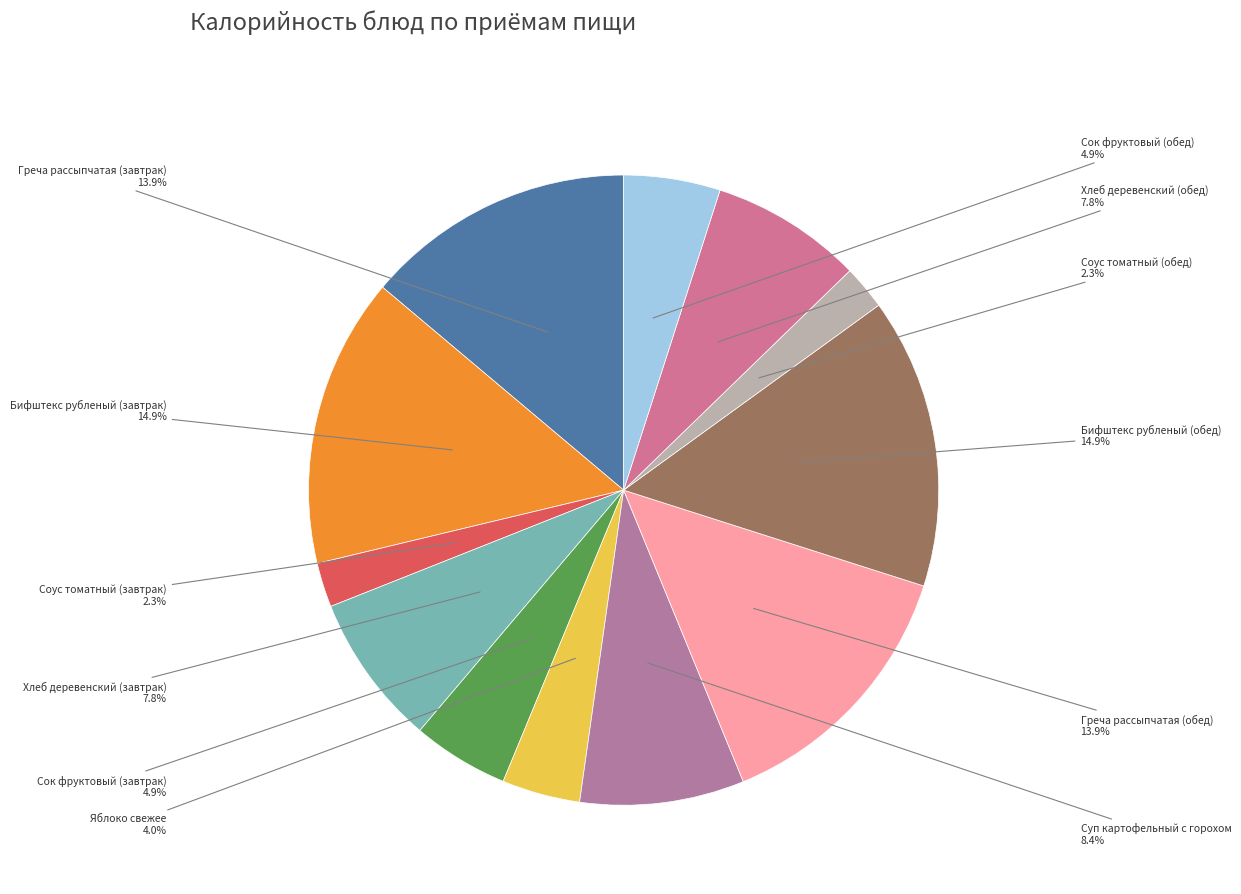

Does Яблоко свежее account for over 50% of the chart?

No